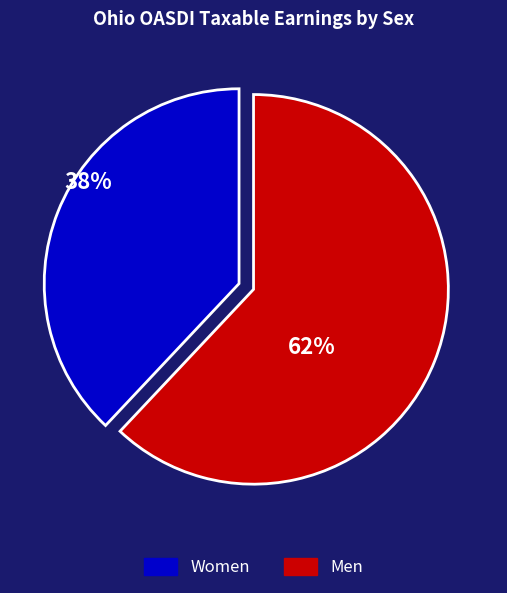

Does any single category account for the majority?

Yes